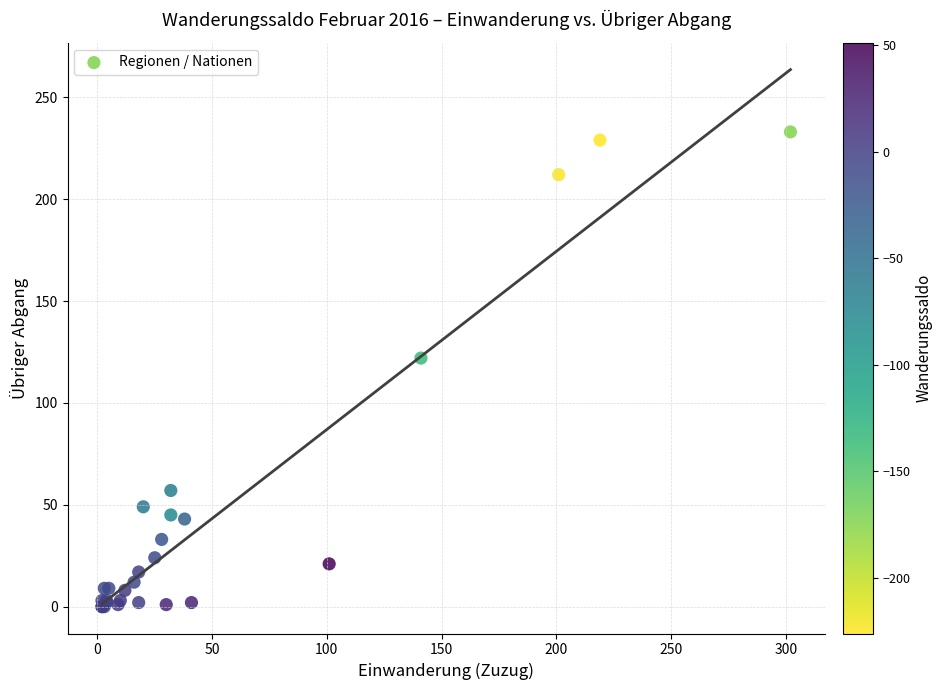

What Y value in the scatter plot is closest to 116?

122